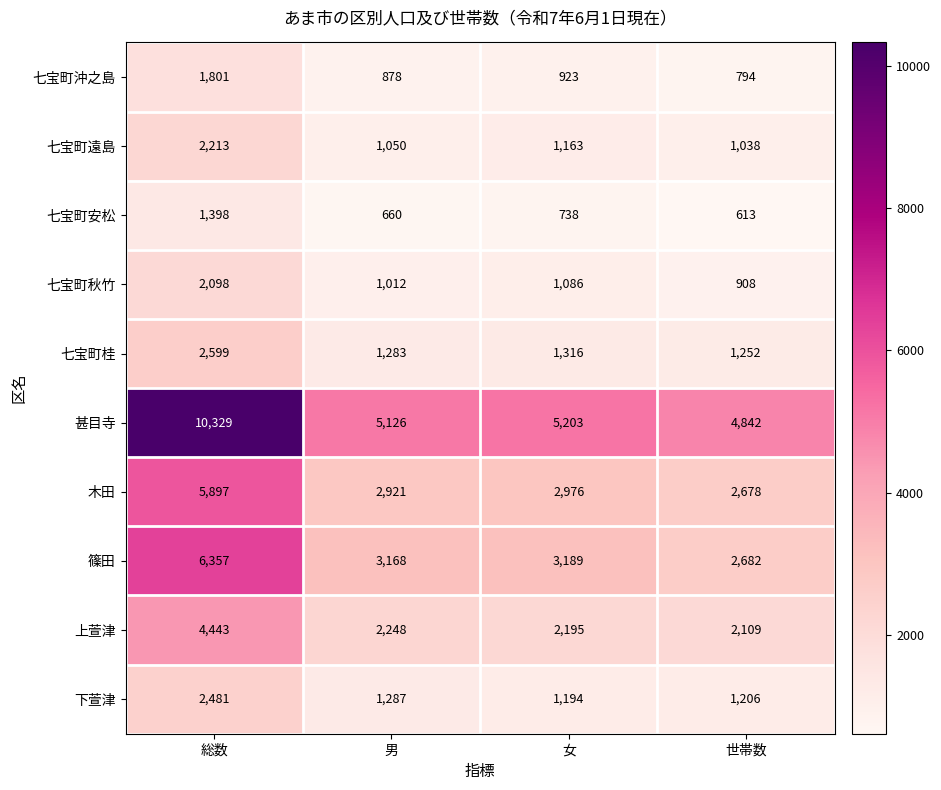

At which category is the sum across all series the highest?

総数